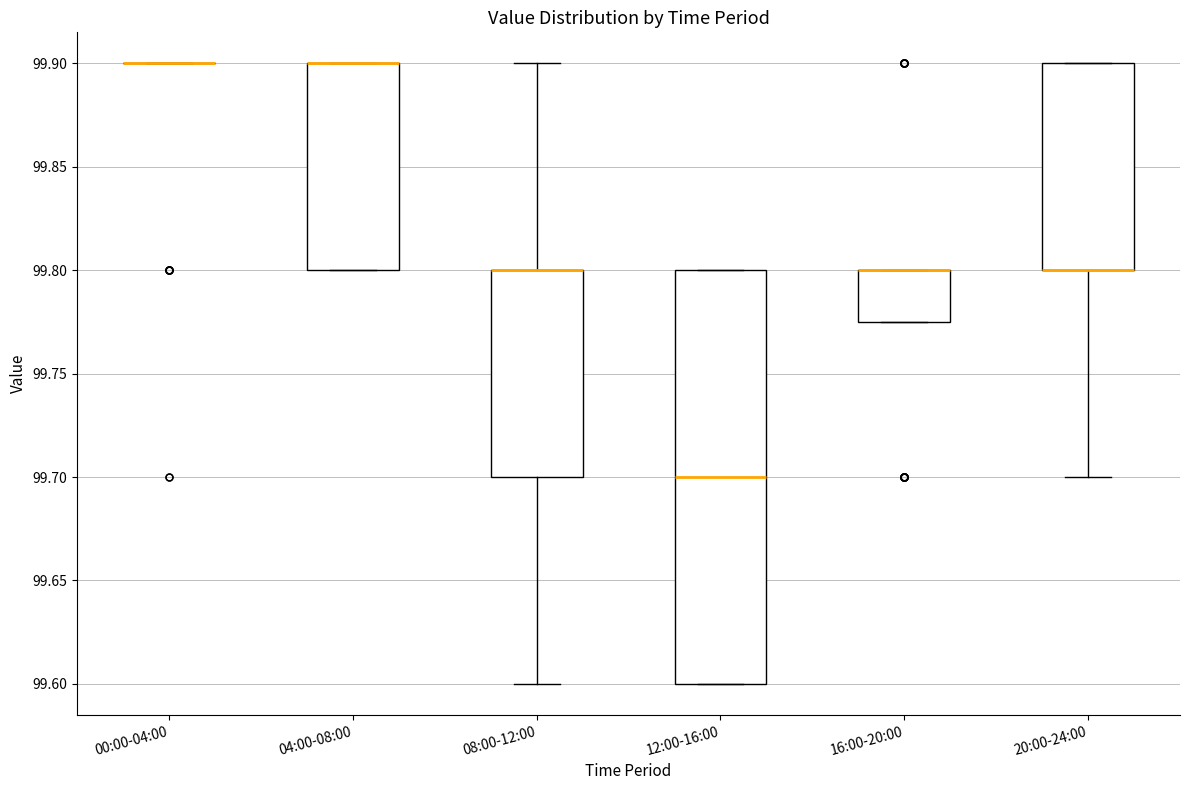

Reading left to right, read every box against the y-axis: the position of its median line, the range the box covers, and the ends of its whiskers. The values are not printed on the chart, so give them approximately, as read against the axis.

00:00-04:00: box collapsed to a line at 99.900, whiskers 99.900 to 99.900
04:00-08:00: median 99.900 (drawn on the box's upper edge), box 99.800 to 99.900, whiskers 99.800 to 99.900
08:00-12:00: median 99.800 (drawn on the box's upper edge), box 99.700 to 99.800, whiskers 99.600 to 99.900
12:00-16:00: median 99.700, box 99.600 to 99.800, whiskers 99.600 to 99.800
16:00-20:00: median 99.800 (drawn on the box's upper edge), box 99.775 to 99.800, whiskers 99.775 to 99.800
20:00-24:00: median 99.800 (drawn on the box's lower edge), box 99.800 to 99.900, whiskers 99.700 to 99.900